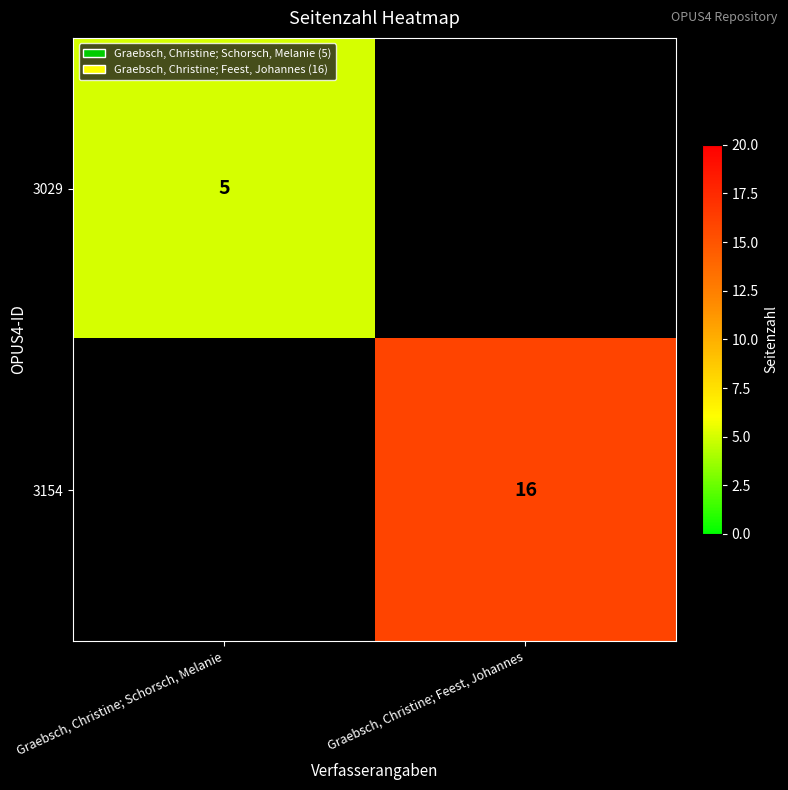

Is it true that 3154 equals 27 at Graebsch, Christine; Feest, Johannes?

False